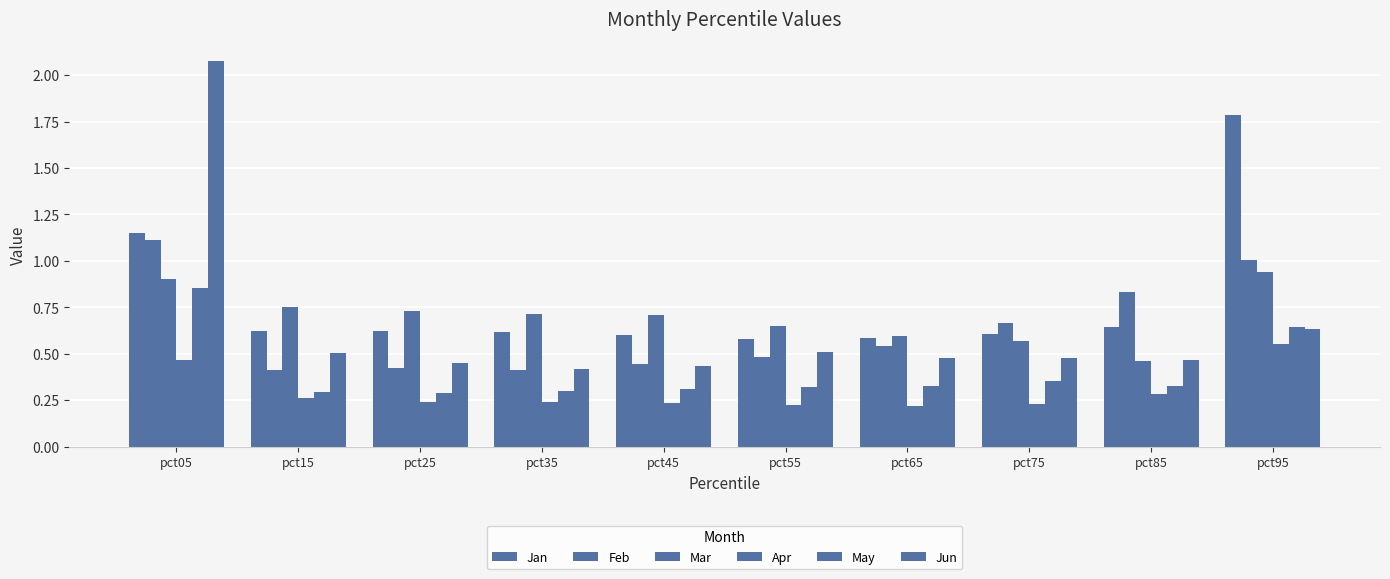

At how many categories does at least one series exceed 1?

2